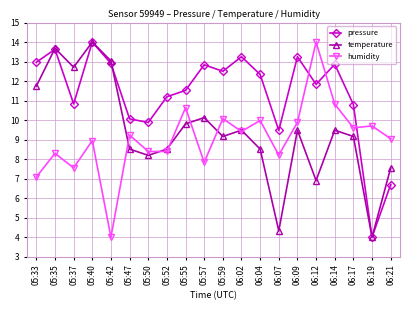

List the series in order of their overall mean, highest first.

pressure, temperature, humidity